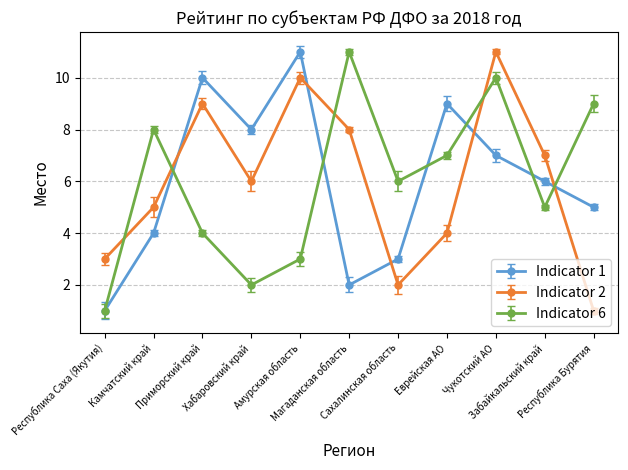

What is the maximum value for Indicator 2?

11